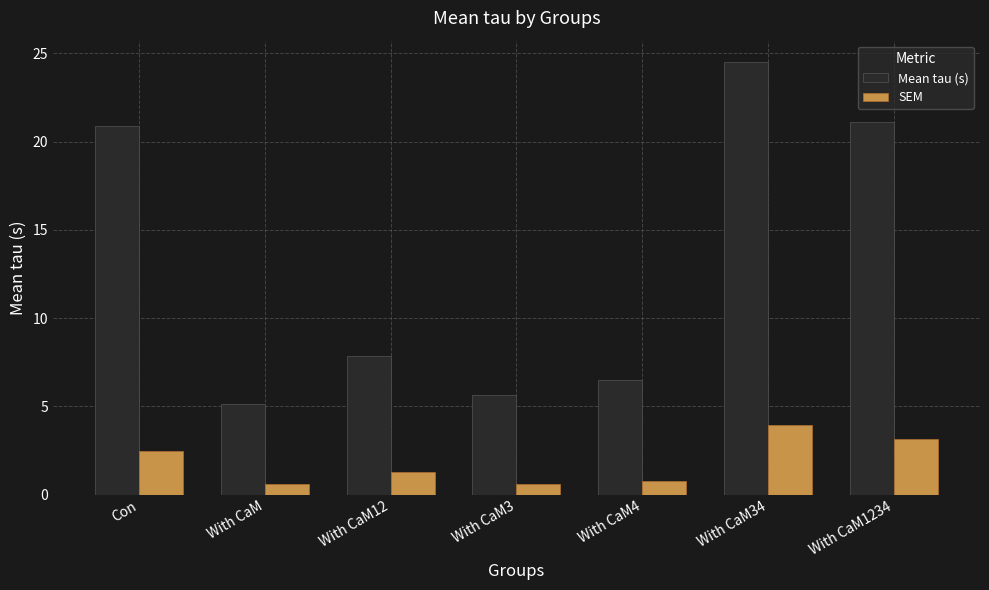

How many data points does each series have?

7